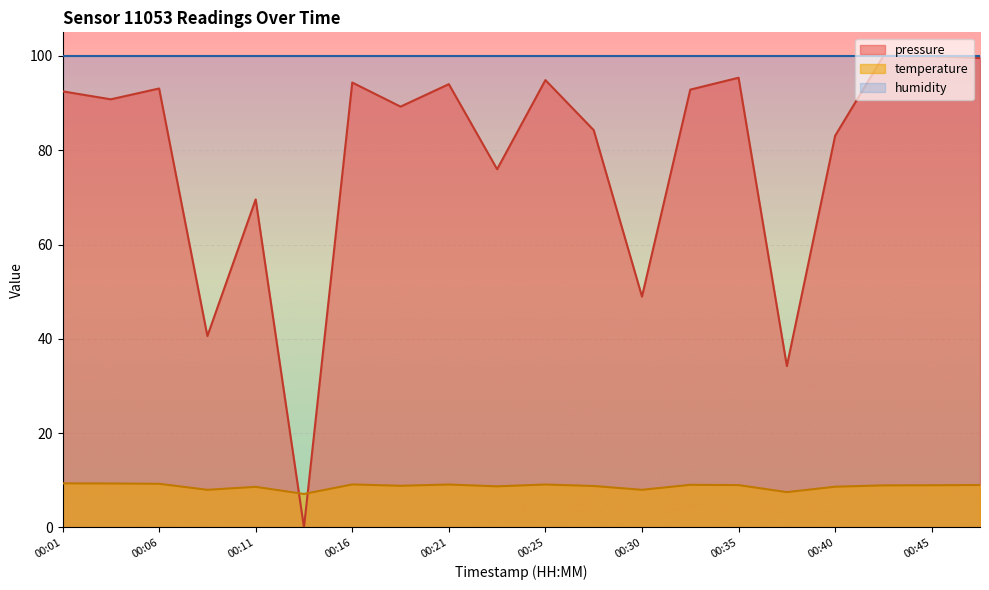

True or false: temperature has a value of 14.1 at 00:18.

False